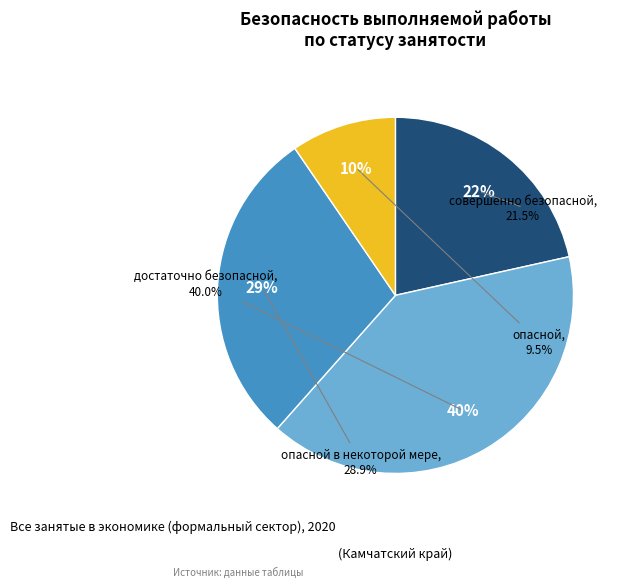

True or false: совершенно безопасной accounts for 12% of the total.

False